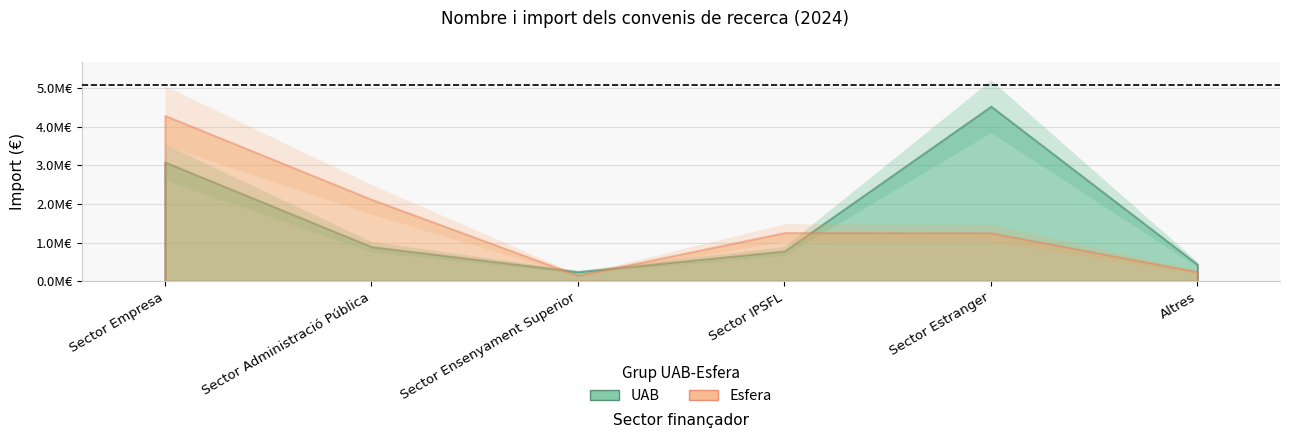

At which category does UAB reach its first local valley?

Sector Ensenyament Superior